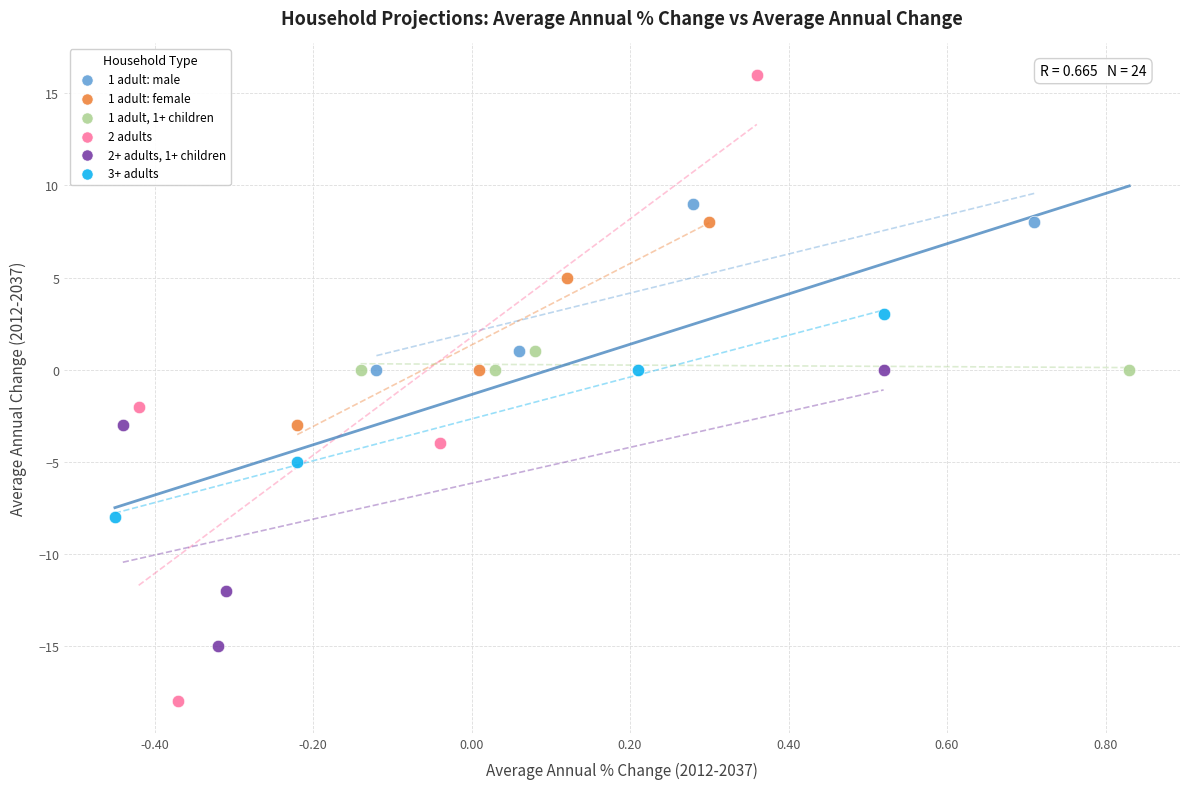

Which series contains the lowest Y value?

2 adults